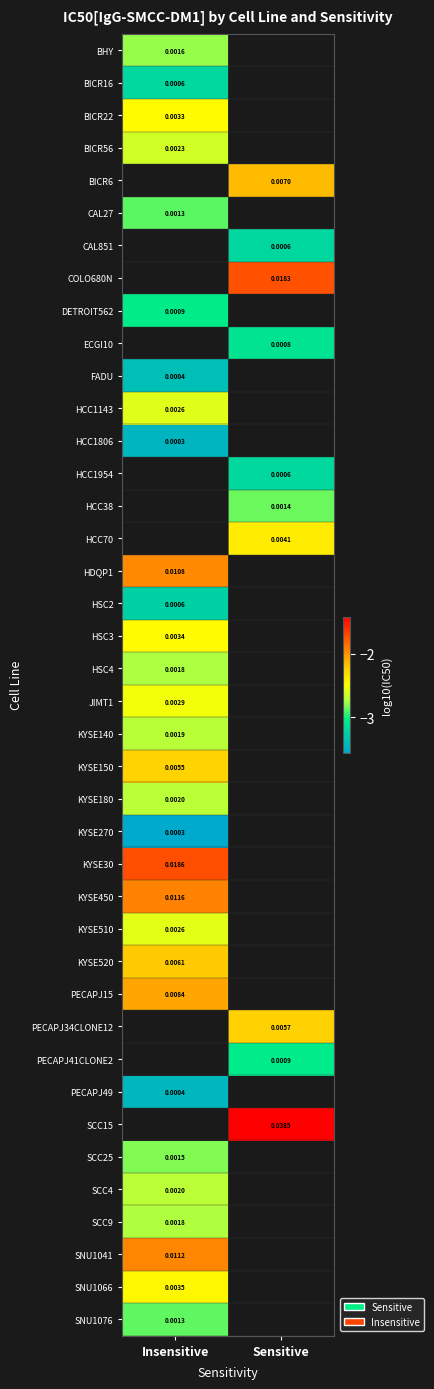

Is the value of HSC3 at Insensitive greater than the value of HDQP1 at Insensitive?

No